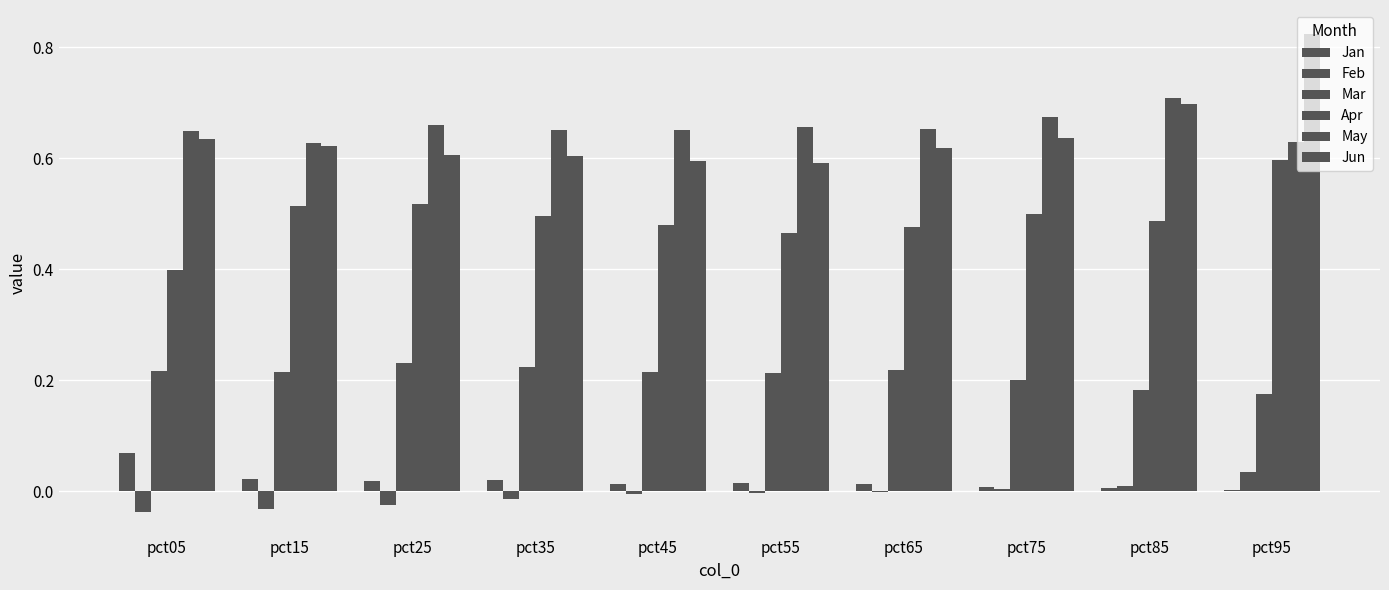

How many groups of bars are there?

10